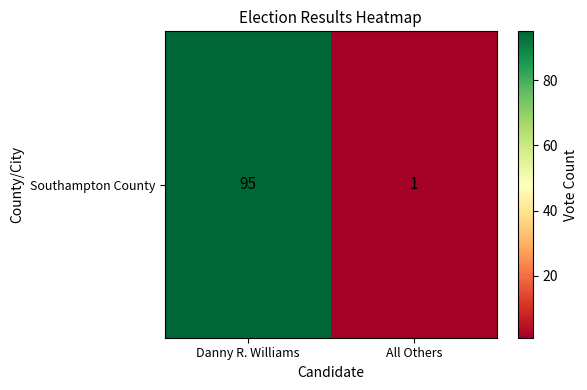

Rank the categories by value from highest to lowest.

Danny R. Williams, All Others